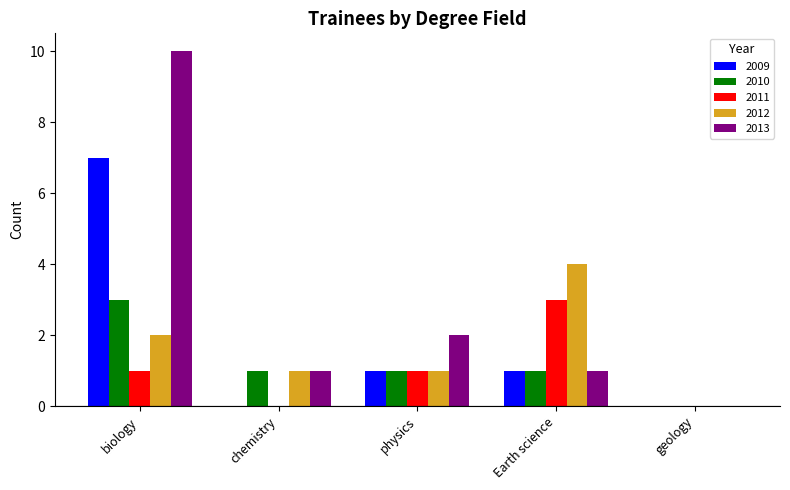

How many data points does each series have?

5